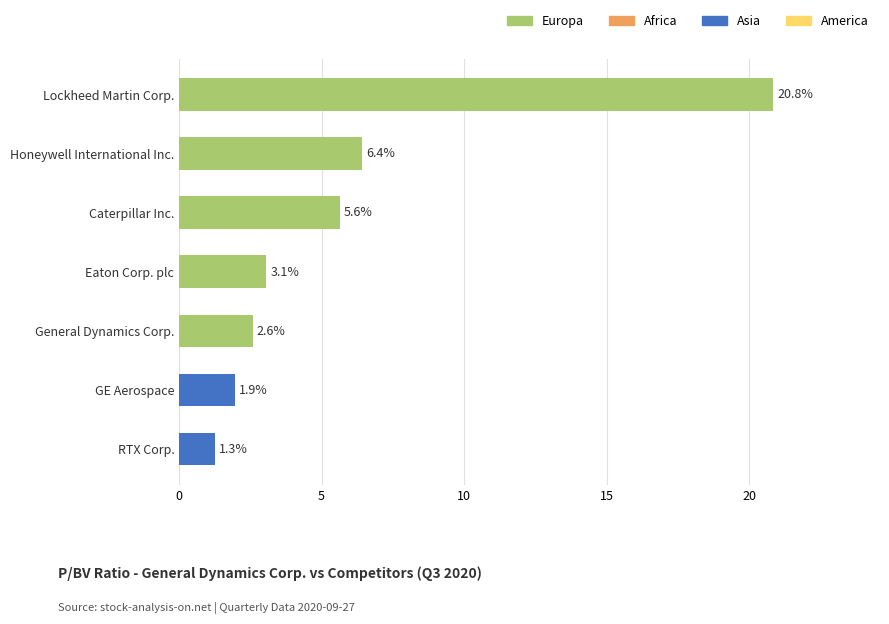

What is the average value?

6.0